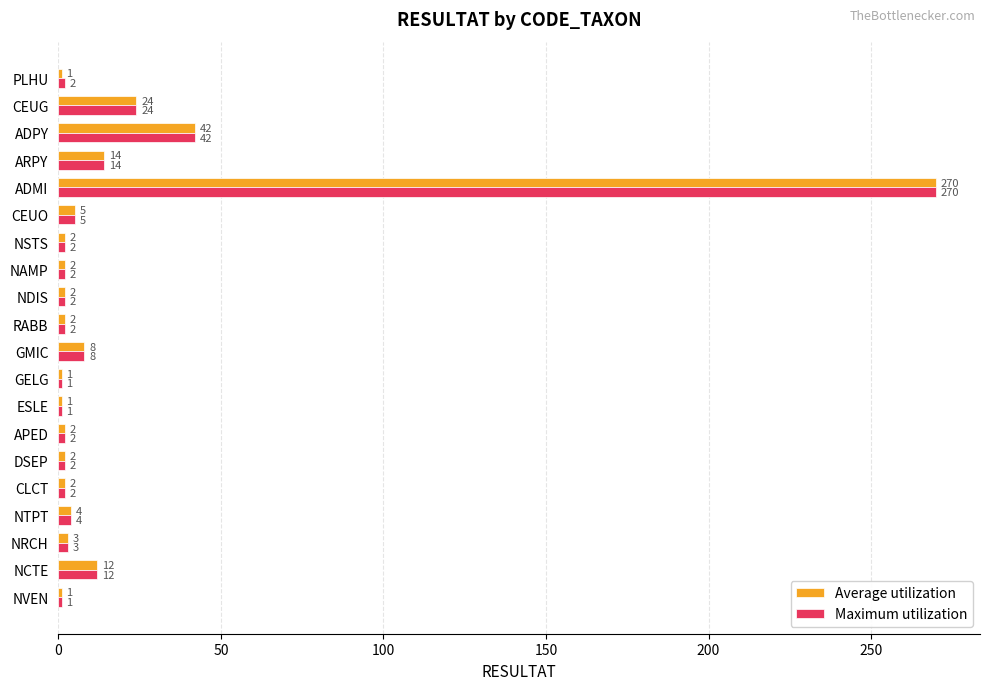

What is the sum of all Maximum utilization values?

401